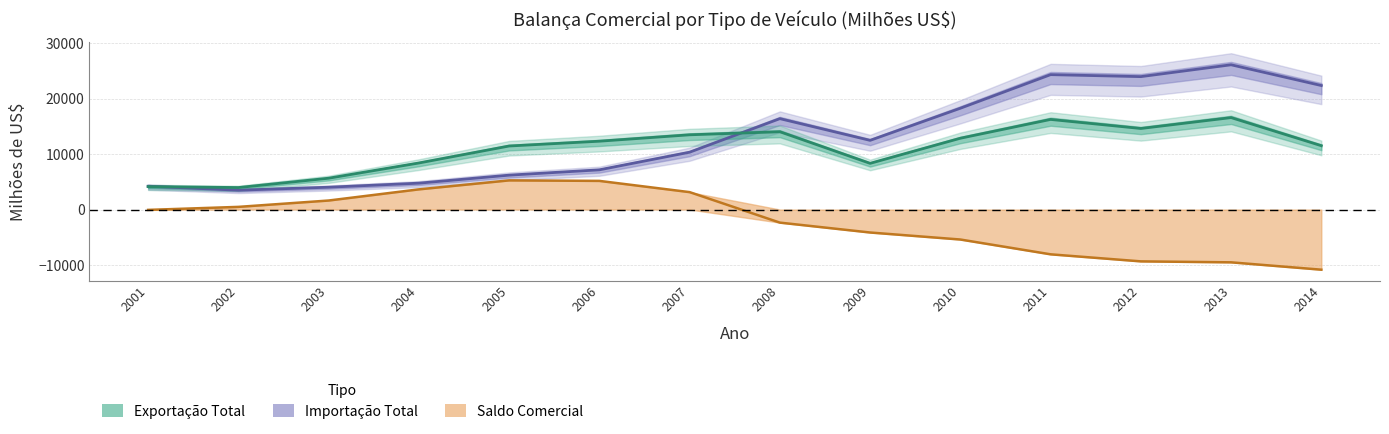

Which category has the highest value in the Exportação Total series?

2013